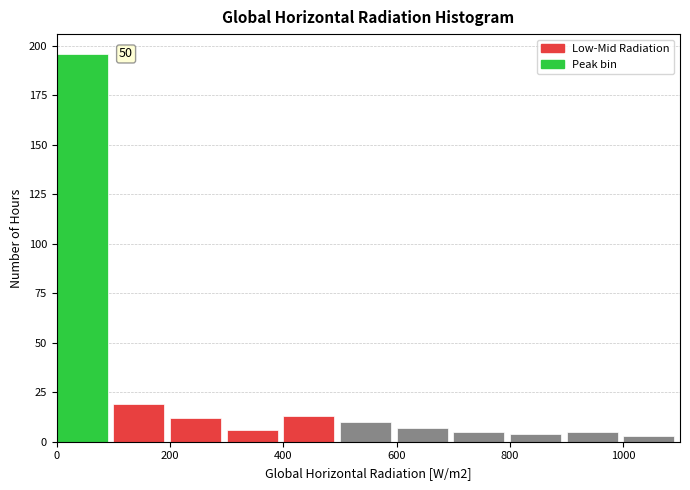

Over which range of the x-axis is the bar tallest?

0 to 100